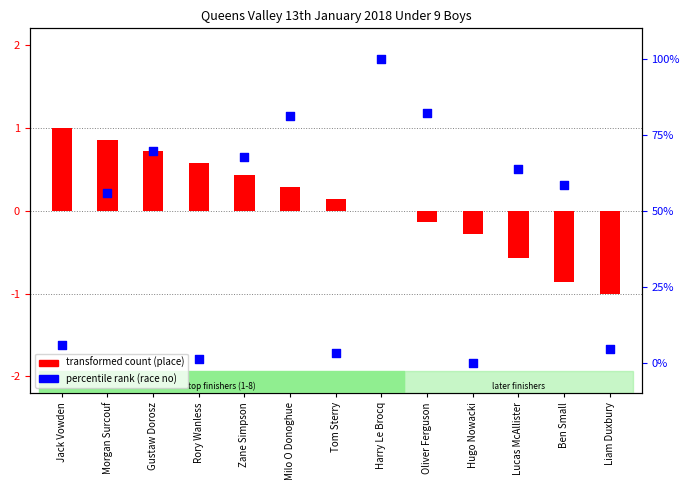

Is the value of transformed count (place) at Harry Le Brocq greater than the value of percentile rank (race no) at Liam Duxbury?

No